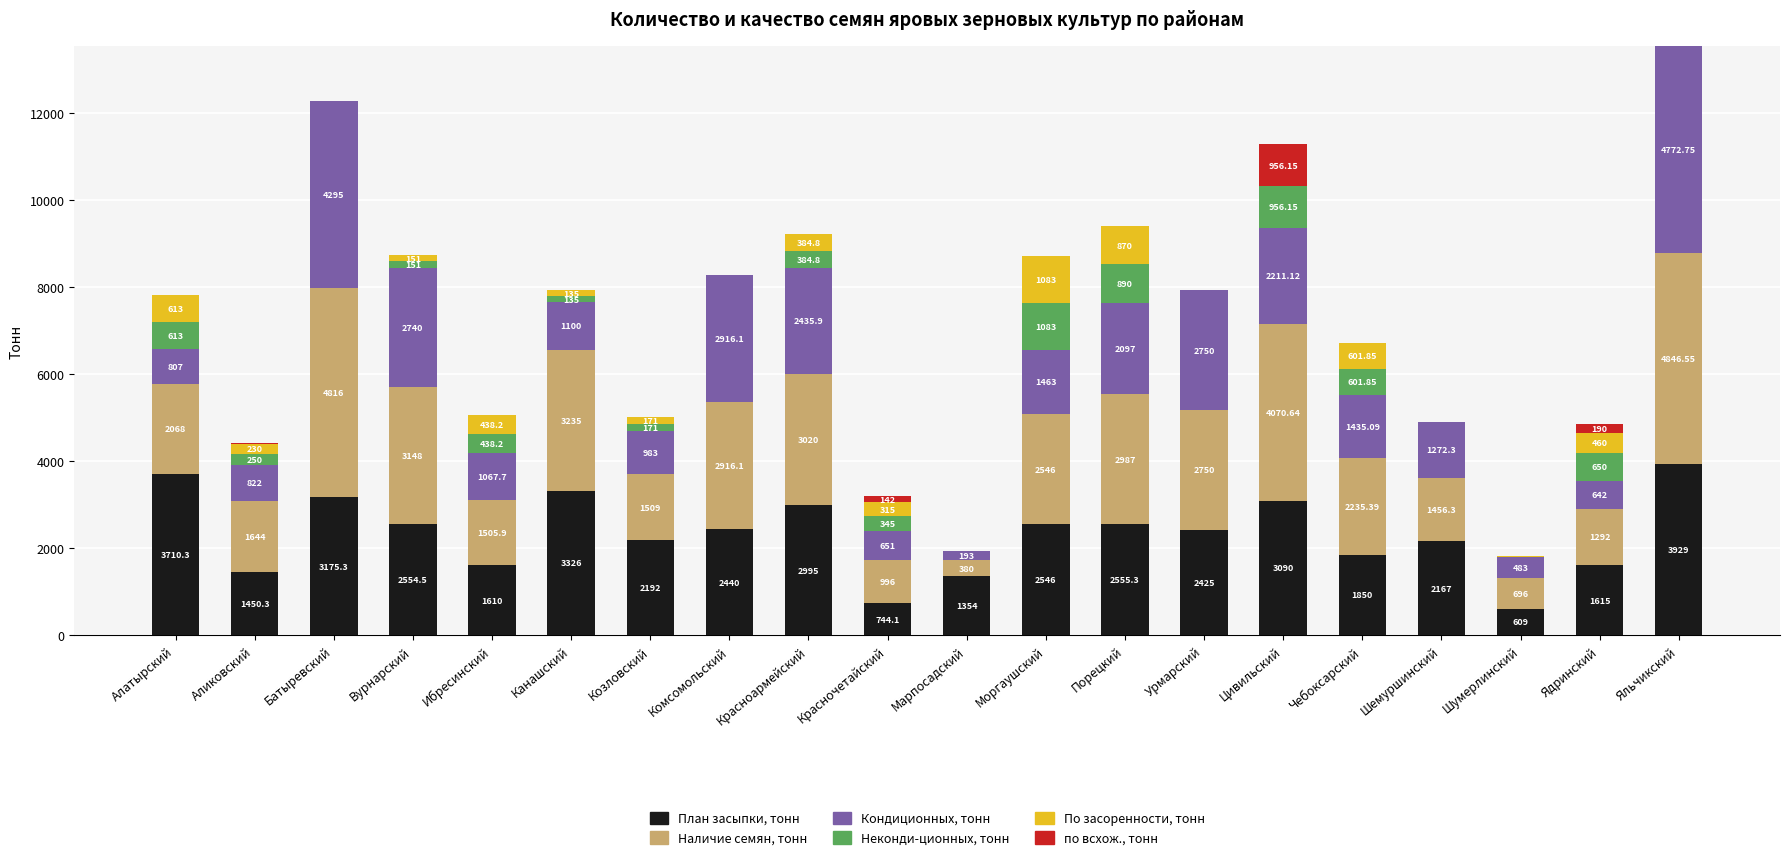

At which category is the sum across all series the highest?

Яльчикский